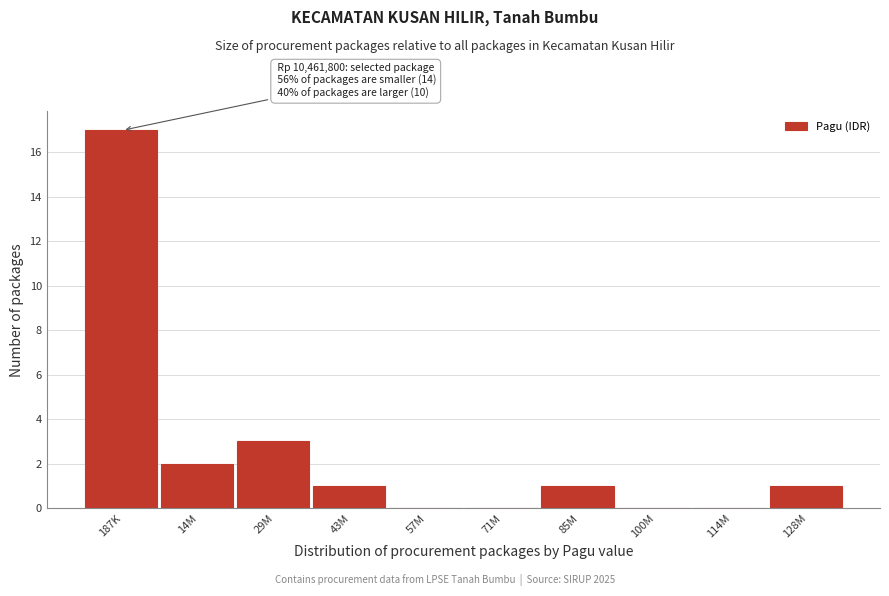

Reading left to right, extract all data points from this chart.

187K=17	14M=2	29M=3	43M=1	57M=0	71M=0	85M=1	100M=0	114M=0	128M=1